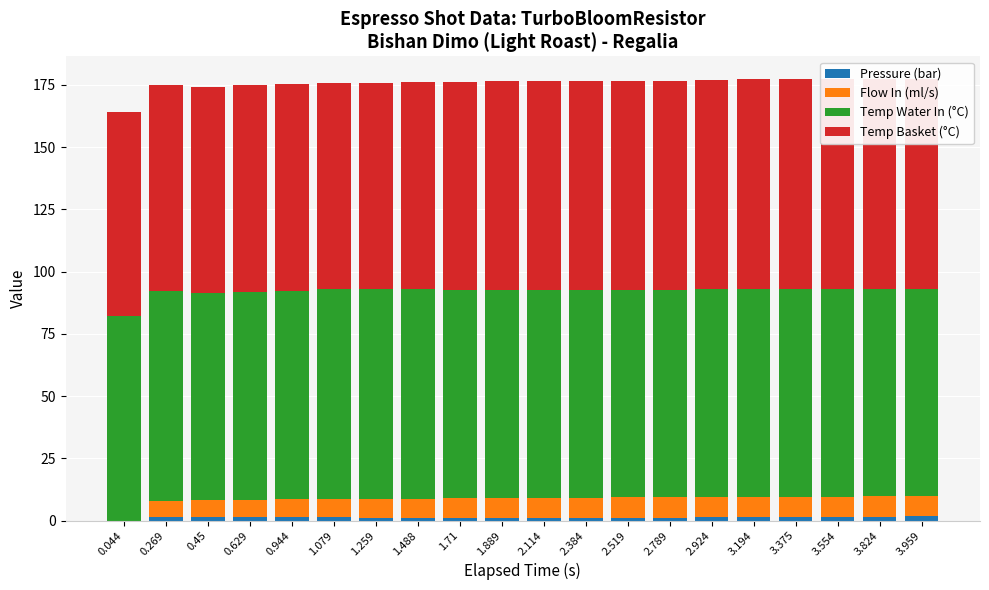

How many distinct data groups are displayed?

4